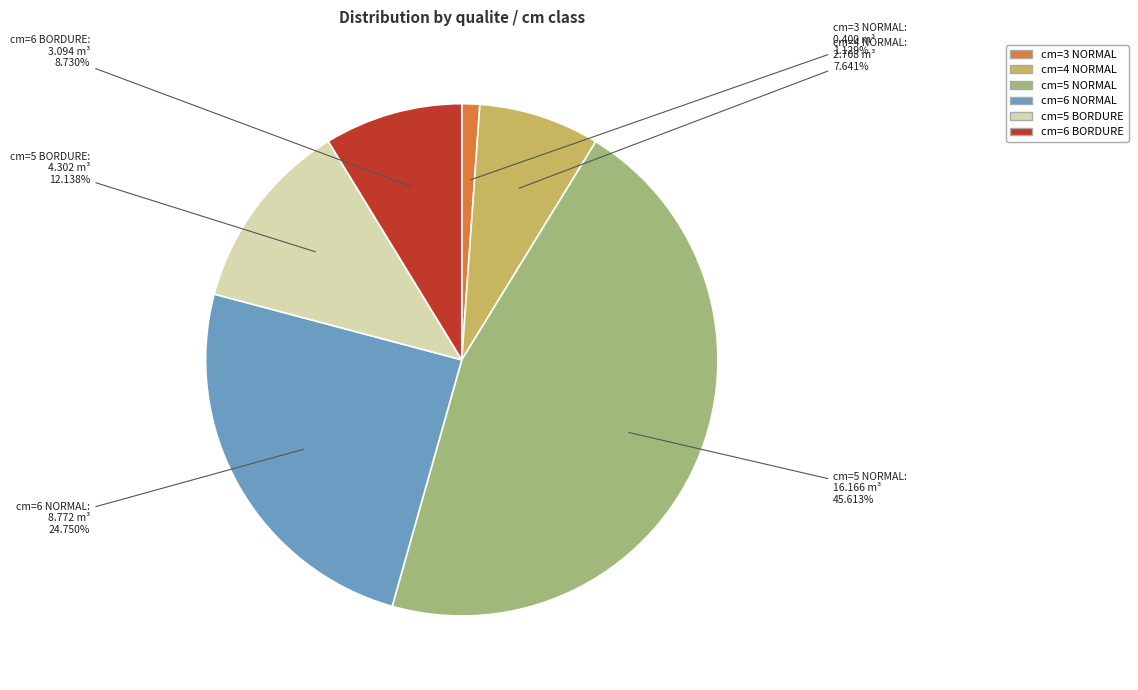

Approximately how many times larger is the value at cm=6 NORMAL compared to cm=5 NORMAL?

0.5